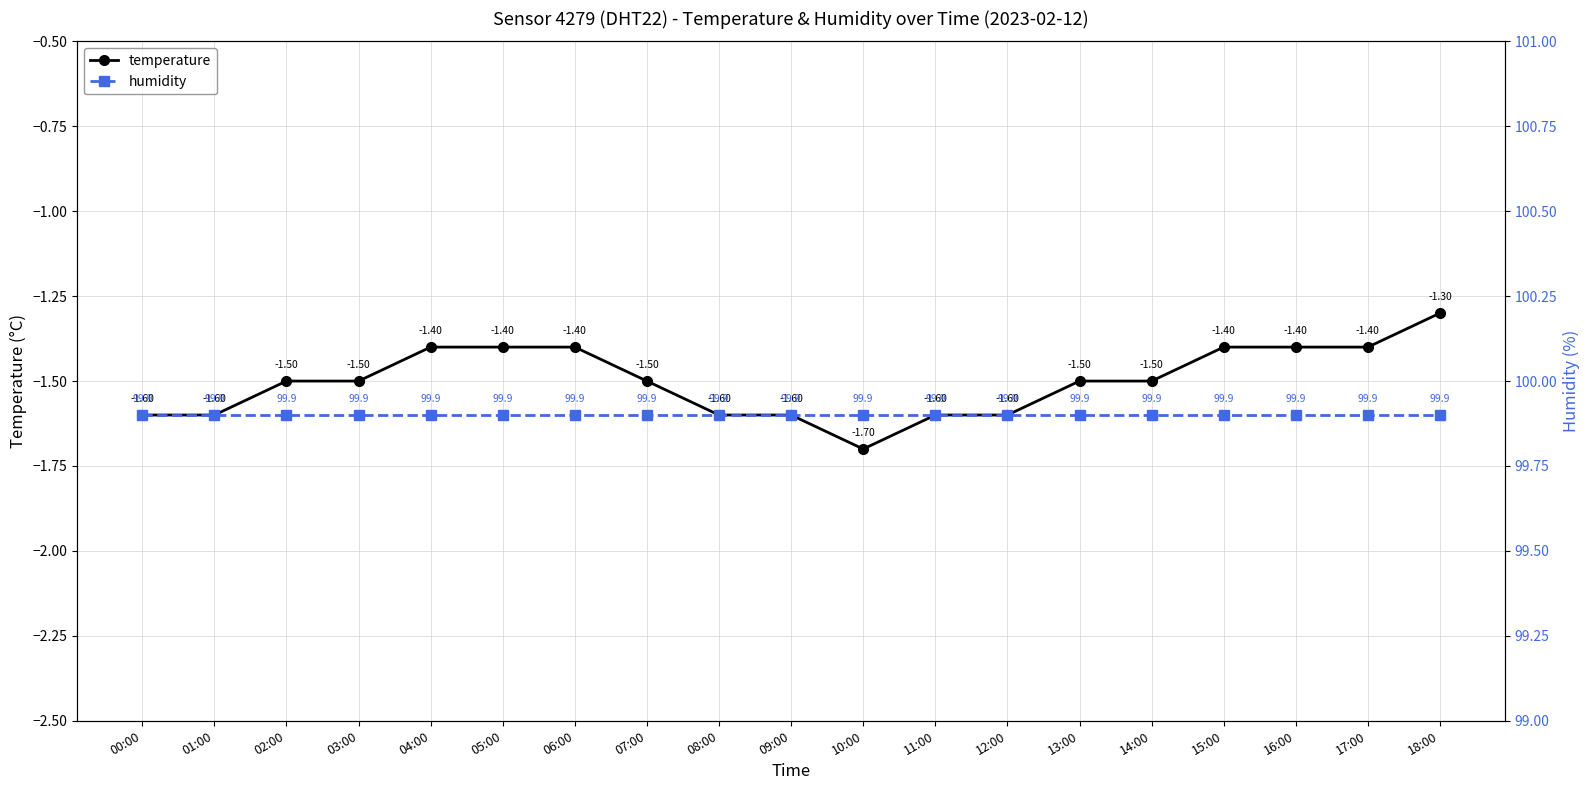

True or false: temperature and humidity cross at least once.

False